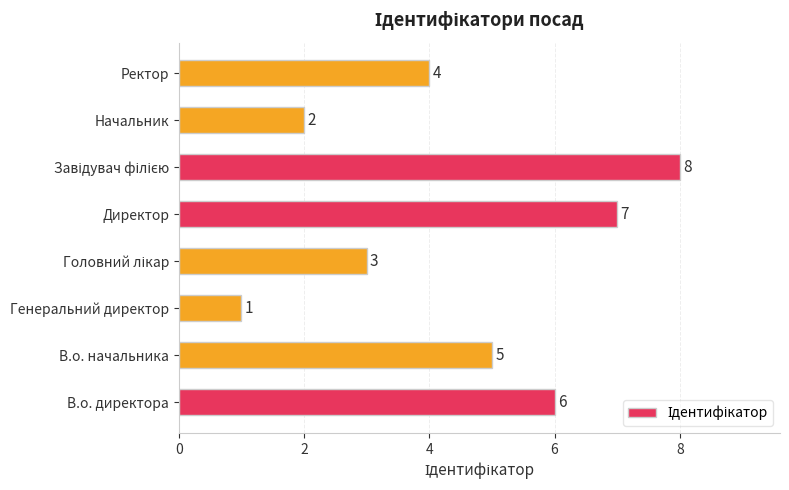

The value at Ректор is 4. True or false?

True